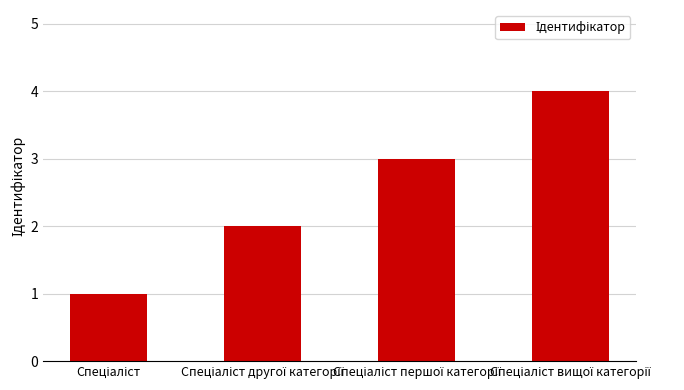

Does the chart contain stacked bars?

No